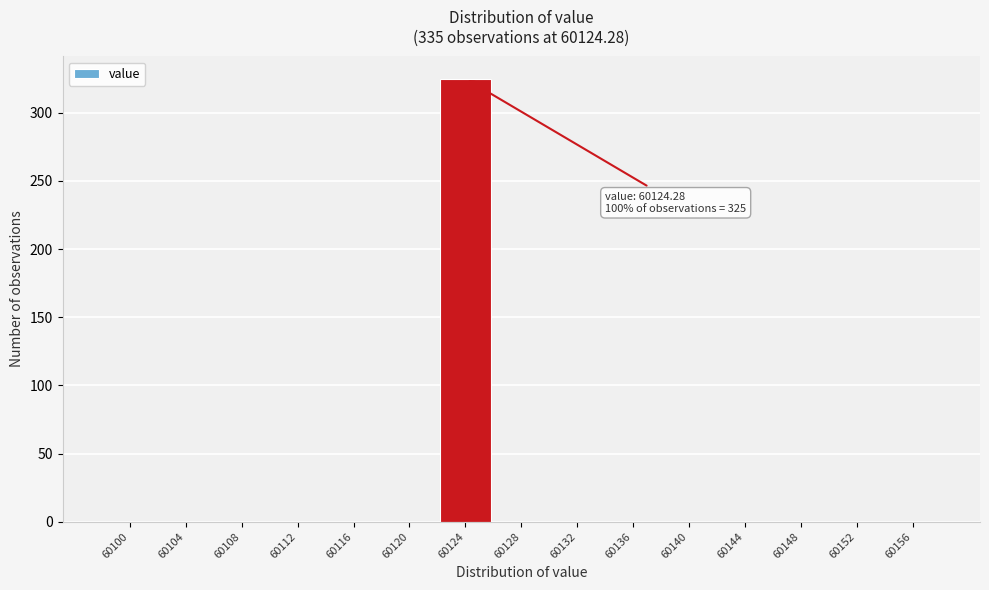

Reading left to right, what are all the values shown in this chart?

60100=0	60104=0	60108=0	60112=0	60116=0	60120=0	60124=325	60128=0	60132=0	60136=0	60140=0	60144=0	60148=0	60152=0	60156=0